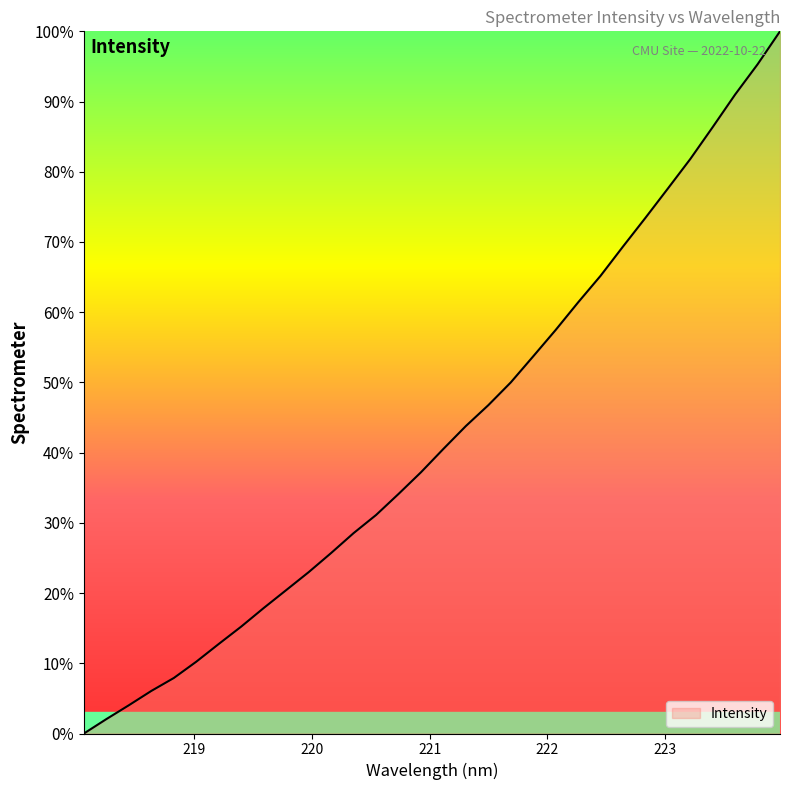

What is the greatest value displayed?

100.0